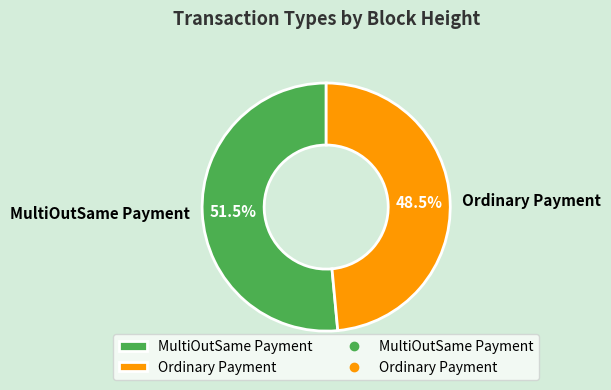

Does MultiOutSame Payment account for over 50% of the chart?

Yes